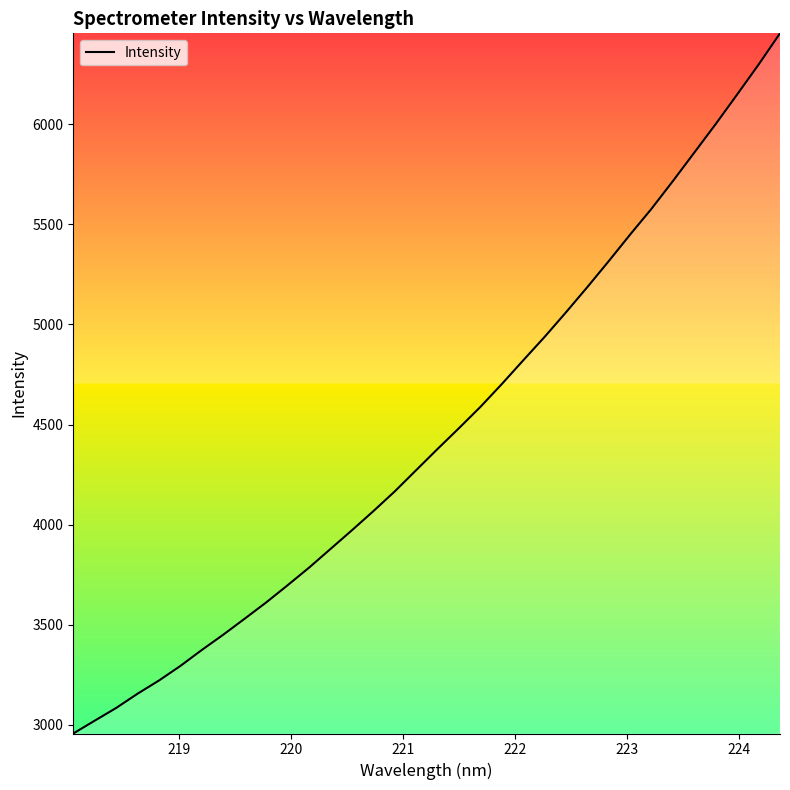

What is the maximum value shown in the chart?

6453.4